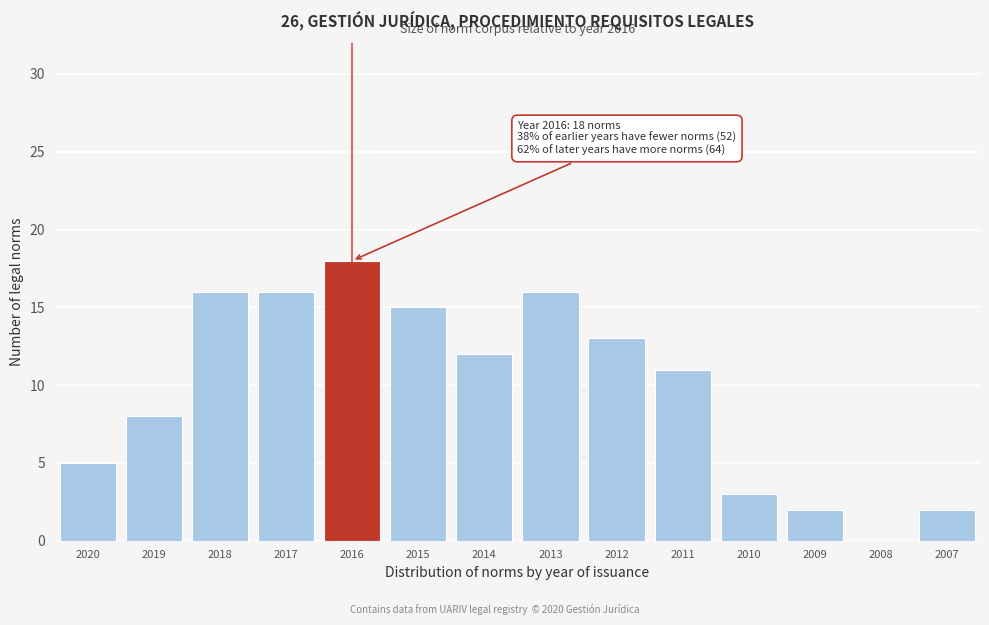

Reading left to right, list all the values displayed in this chart.

2020=5	2019=8	2018=16	2017=16	2016=18	2015=15	2014=12	2013=16	2012=13	2011=11	2010=3	2009=2	2008=0	2007=2